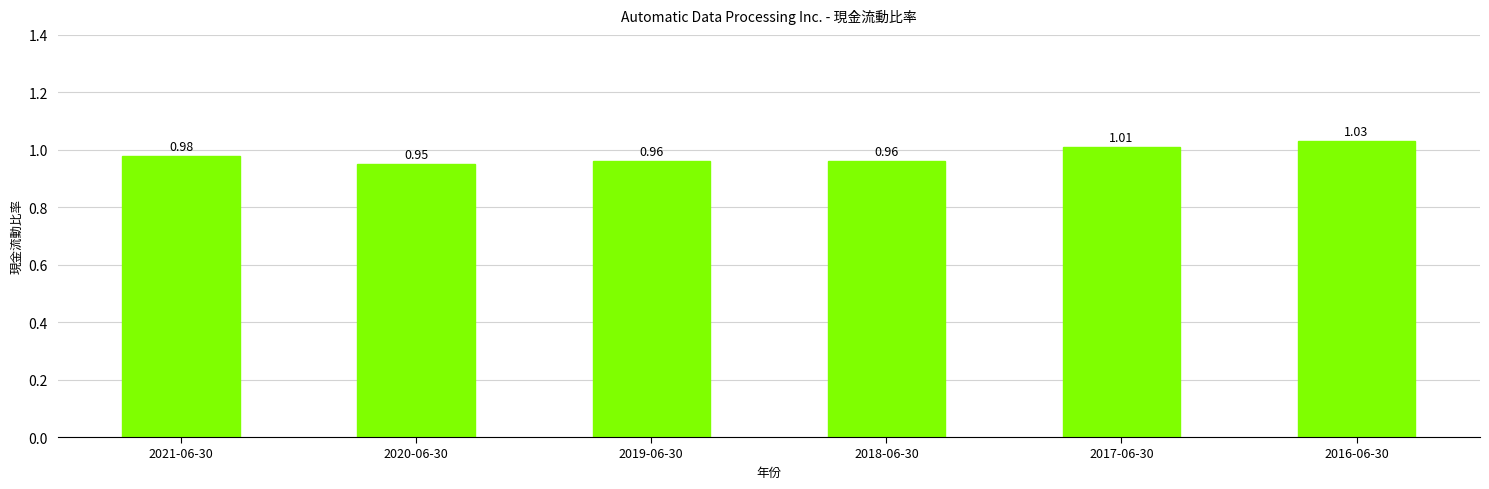

At which label is the value closest to 0?

2020-06-30